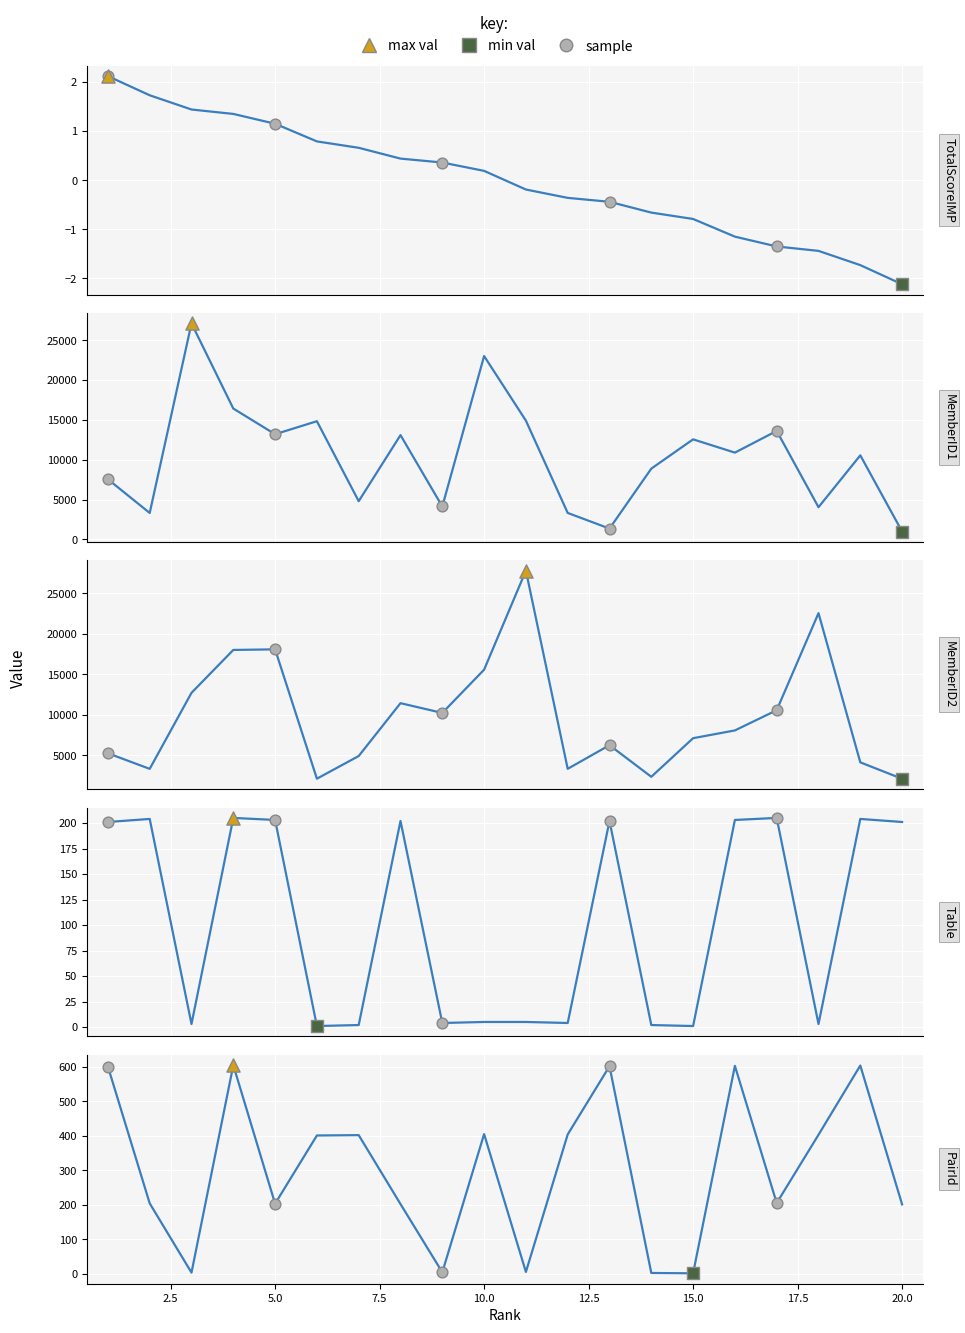

Is the value of MemberID1 at 12 greater than the value of Table at 5?

Yes